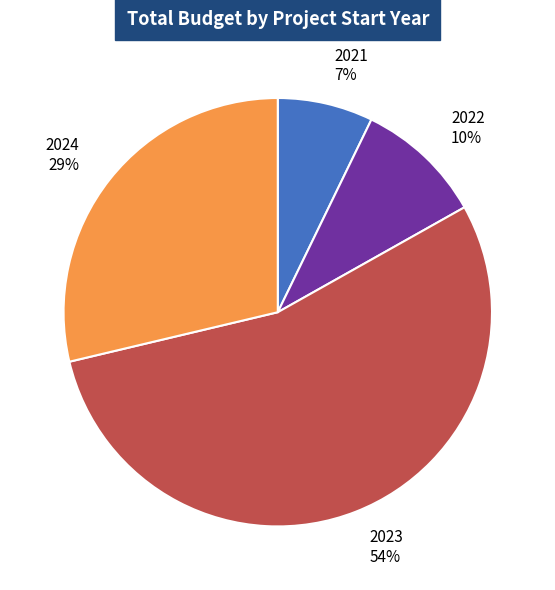

How many segments does this pie chart have?

4